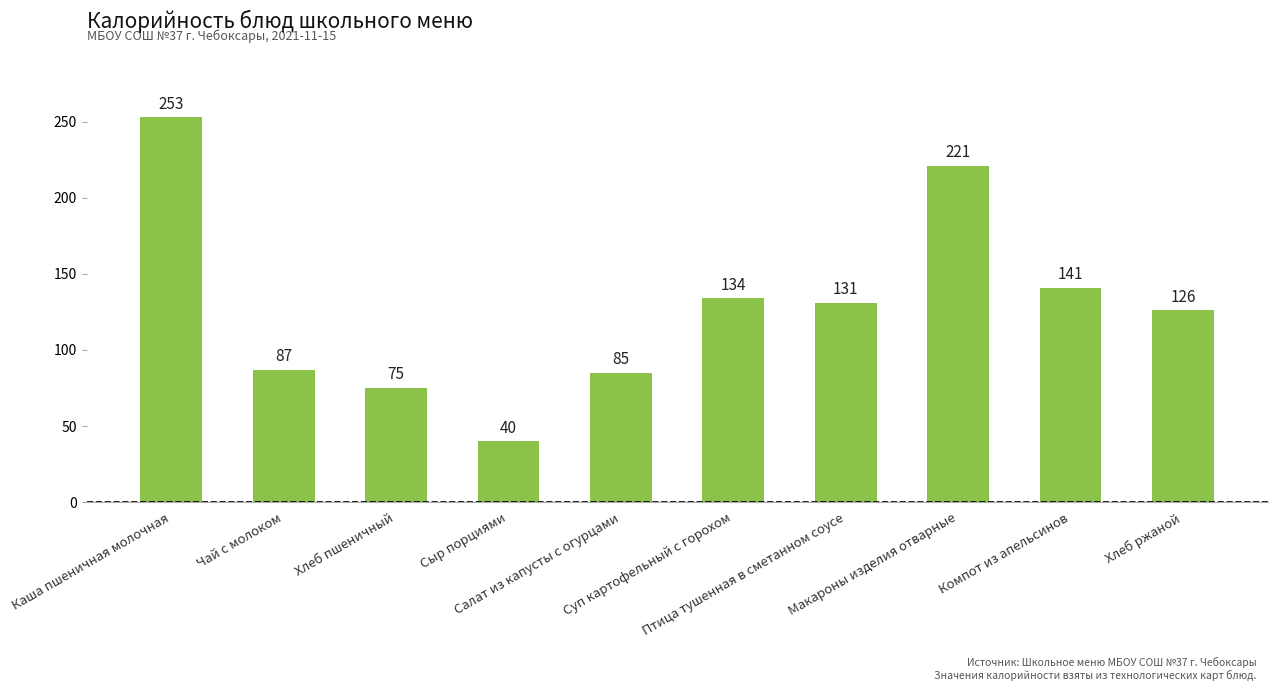

What position from the right is Хлеб пшеничный?

8